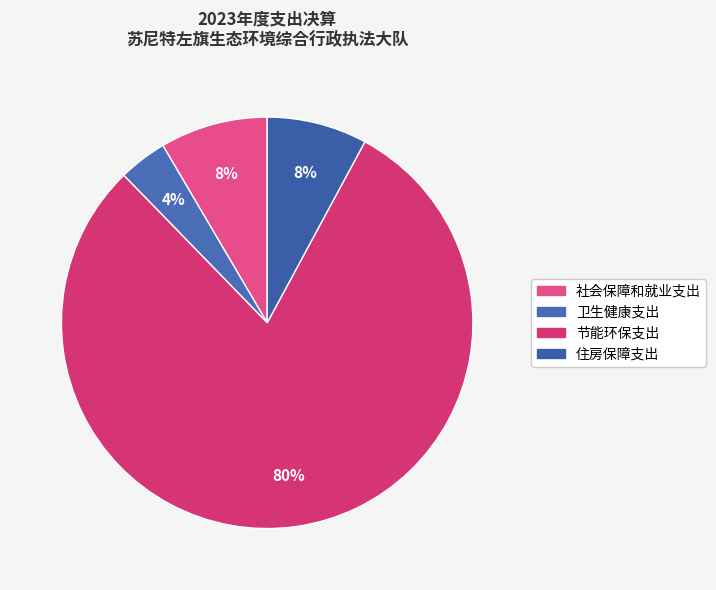

Do 卫生健康支出 and 节能环保支出 together represent more than half of the pie?

Yes